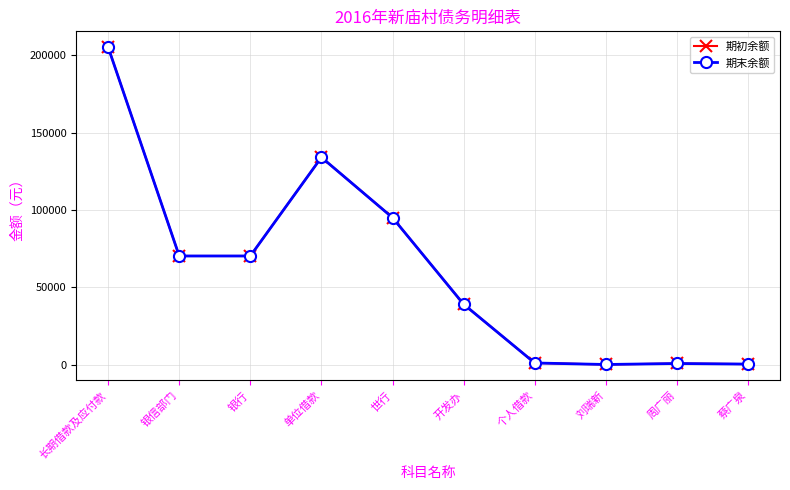

Is this an area chart (filled region under the line)?

No